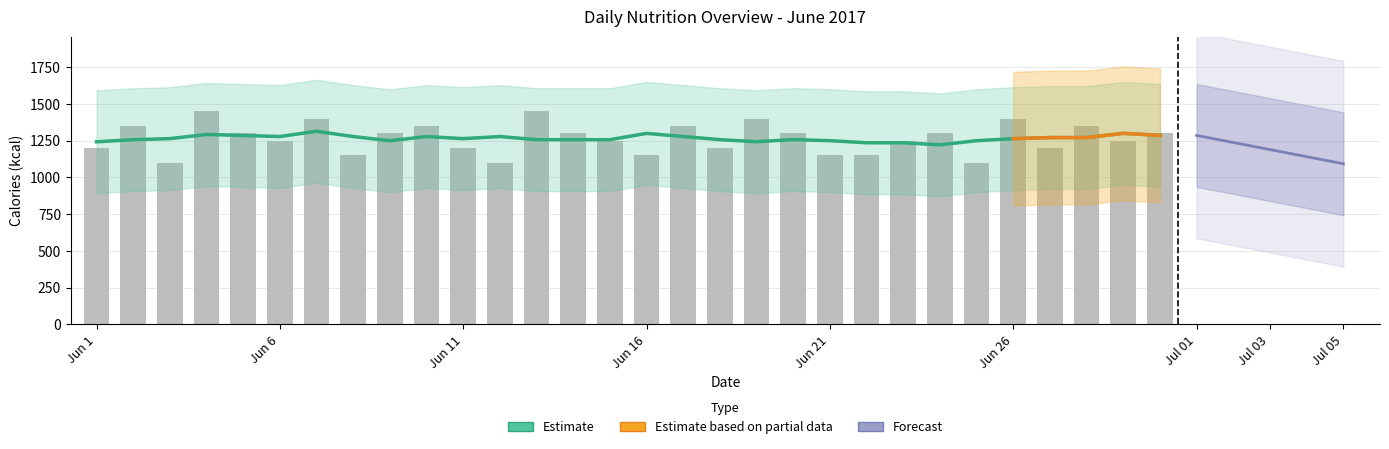

How many data points does each series have?

30